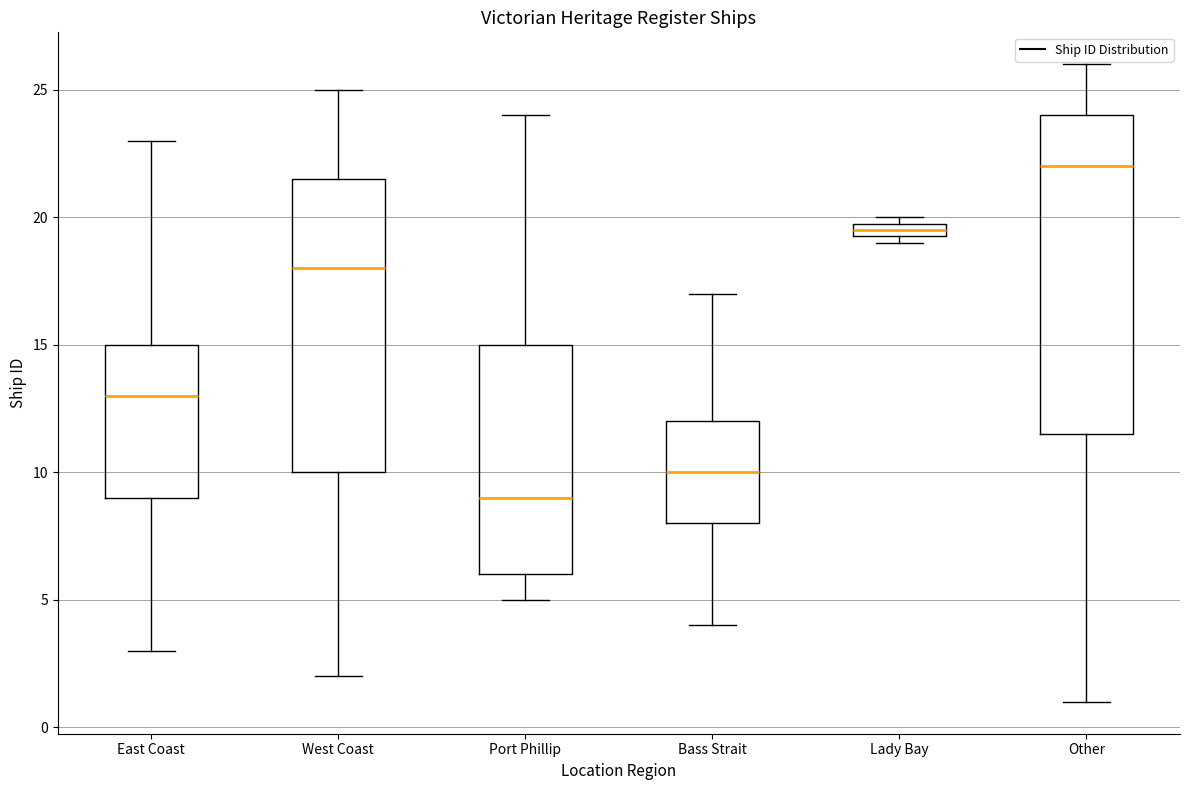

Which box's median line is the lowest?

Port Phillip